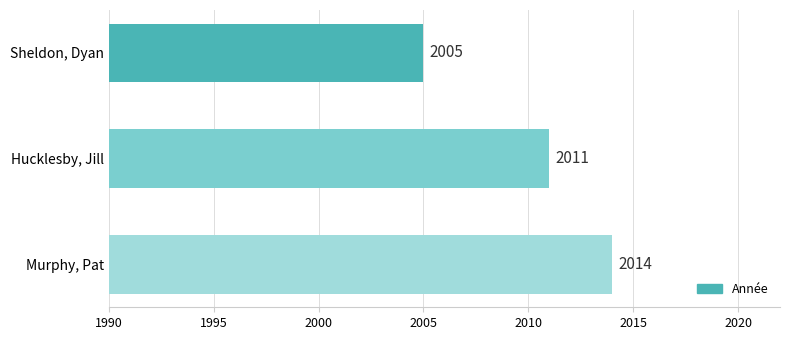

What is the greatest value displayed?

2014